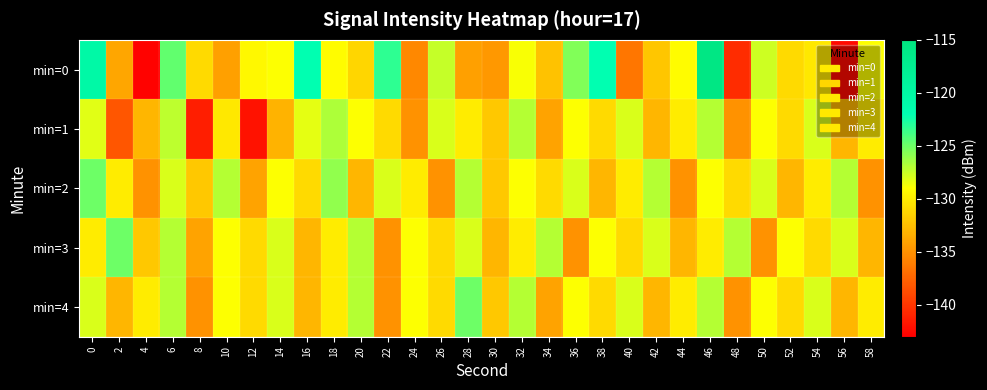

Reading left to right, what are all the values shown in this chart?

min=0: 0=-120.4	2=-133.9	4=-142.8	6=-124.7	8=-131.1	10=-134.2	12=-129.4	14=-128.9	16=-122.1	18=-129.2	20=-131.3	22=-123.3	24=-135.5	26=-127.4	28=-134.2	30=-134.6	32=-128.9	34=-132.3	36=-125.5	38=-122.0	40=-136.5	42=-132.1	44=-129.2	46=-115.7	48=-140.5	50=-127.6	52=-131.1	54=-130.2	56=-142.3	58=-129.0
min=1: 0=-128.1	2=-138.3	4=-133.0	6=-127.2	8=-141.3	10=-130.3	12=-141.9	14=-133.1	16=-128.3	18=-126.8	20=-129.0	22=-131.0	24=-135.0	26=-128.0	28=-130.0	30=-132.0	32=-127.0	34=-134.0	36=-129.0	38=-131.0	40=-128.0	42=-133.0	44=-130.0	46=-127.0	48=-135.0	50=-129.0	52=-131.0	54=-128.0	56=-133.0	58=-130.0
min=2: 0=-125.0	2=-130.0	4=-135.0	6=-128.0	8=-132.0	10=-127.0	12=-134.0	14=-129.0	16=-131.0	18=-126.0	20=-133.0	22=-128.0	24=-130.0	26=-135.0	28=-127.0	30=-132.0	32=-129.0	34=-131.0	36=-128.0	38=-133.0	40=-130.0	42=-127.0	44=-135.0	46=-129.0	48=-131.0	50=-128.0	52=-133.0	54=-130.0	56=-127.0	58=-135.0
min=3: 0=-130.0	2=-125.0	4=-132.0	6=-127.0	8=-134.0	10=-129.0	12=-131.0	14=-128.0	16=-133.0	18=-130.0	20=-127.0	22=-135.0	24=-129.0	26=-131.0	28=-128.0	30=-133.0	32=-130.0	34=-127.0	36=-135.0	38=-129.0	40=-131.0	42=-128.0	44=-133.0	46=-130.0	48=-127.0	50=-135.0	52=-129.0	54=-131.0	56=-128.0	58=-133.0
min=4: 0=-128.0	2=-133.0	4=-130.0	6=-127.0	8=-135.0	10=-129.0	12=-131.0	14=-128.0	16=-133.0	18=-130.0	20=-127.0	22=-135.0	24=-129.0	26=-131.0	28=-125.0	30=-132.0	32=-127.0	34=-134.0	36=-129.0	38=-131.0	40=-128.0	42=-133.0	44=-130.0	46=-127.0	48=-135.0	50=-129.0	52=-131.0	54=-128.0	56=-133.0	58=-130.0